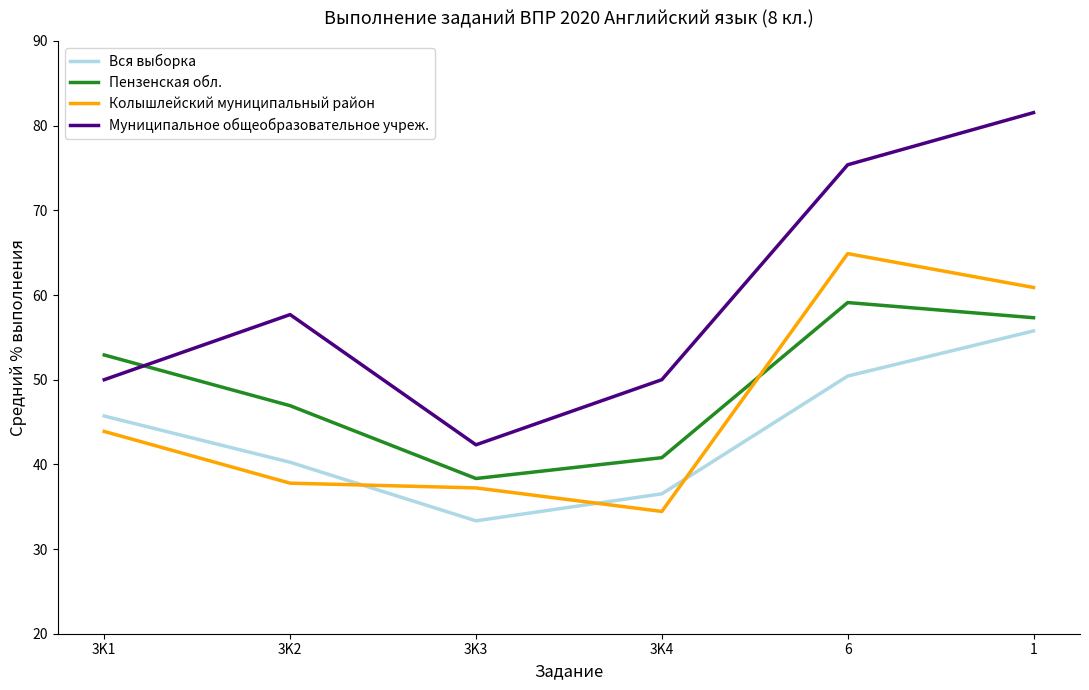

Is it true that Пензенская обл. equals 32.4 at 3K2?

False